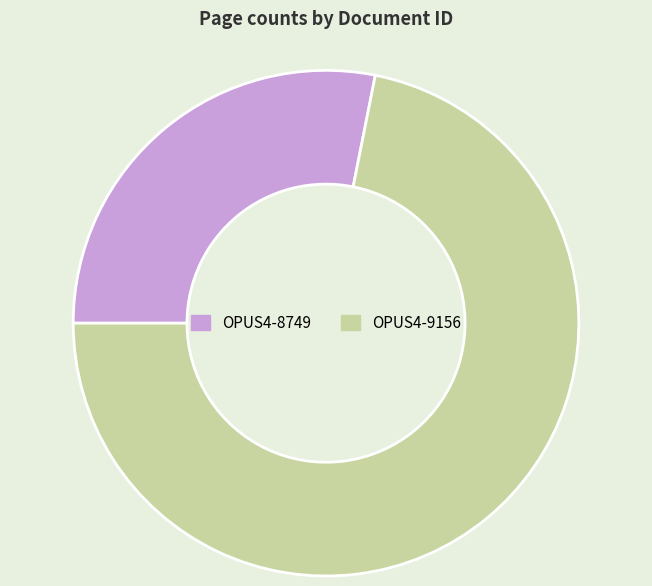

What is the ratio of the value at OPUS4-9156 to the value at OPUS4-8749?

2.6